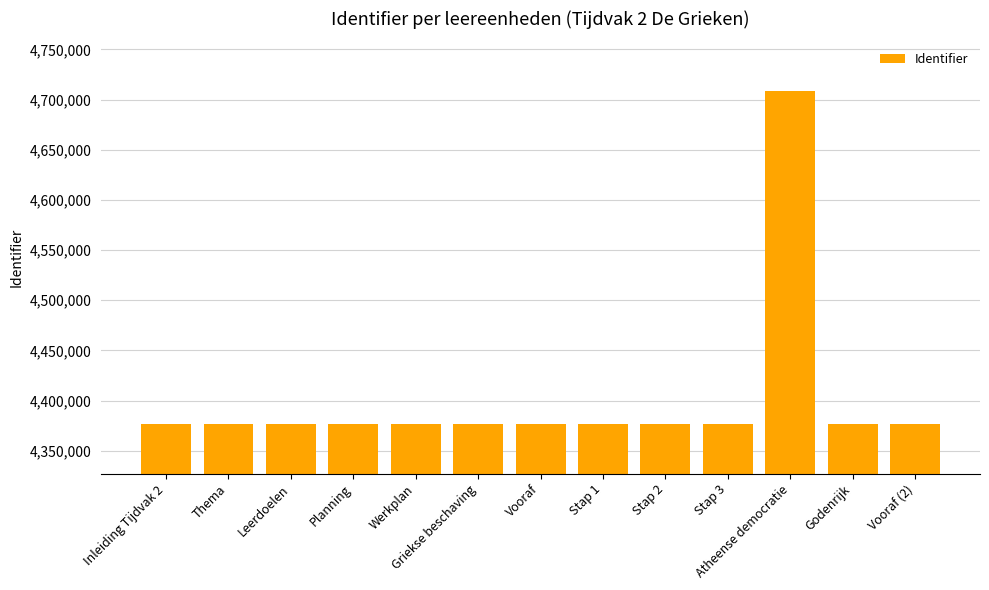

What is the value of the 9th bar from the left?

4377011